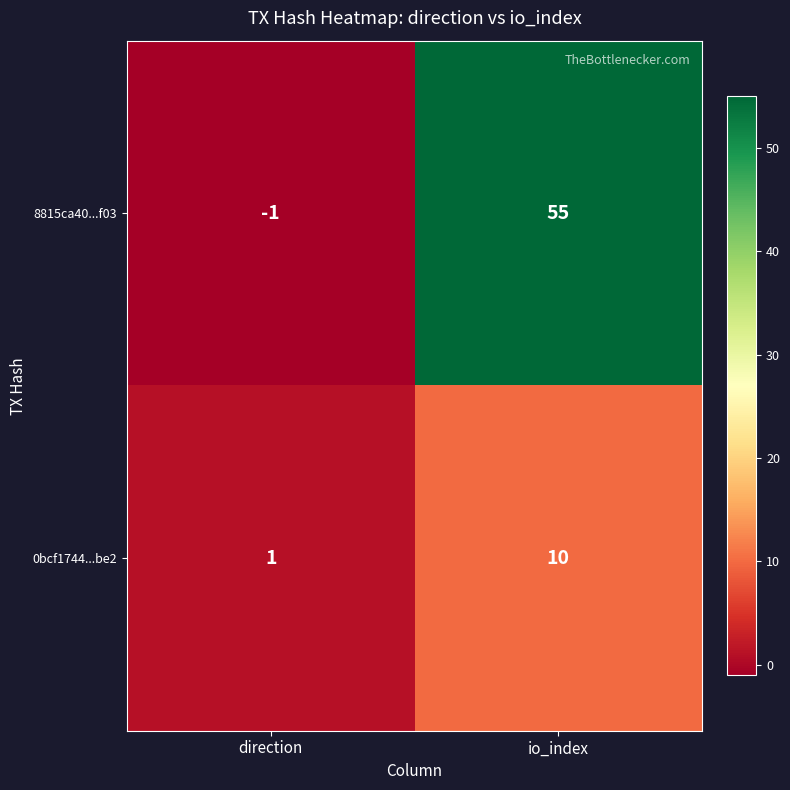

What is the maximum value shown in the chart?

55